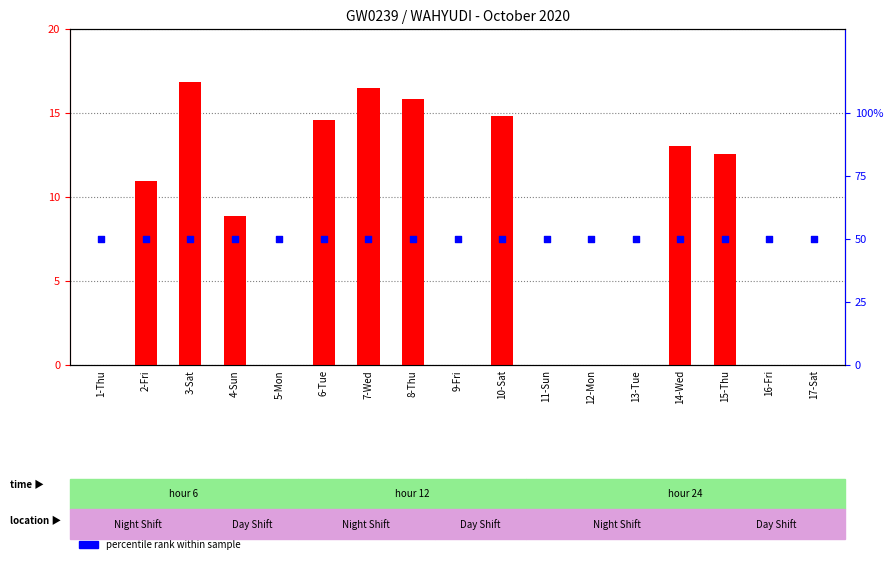

At which category is the sum across all series the highest?

3-Sat